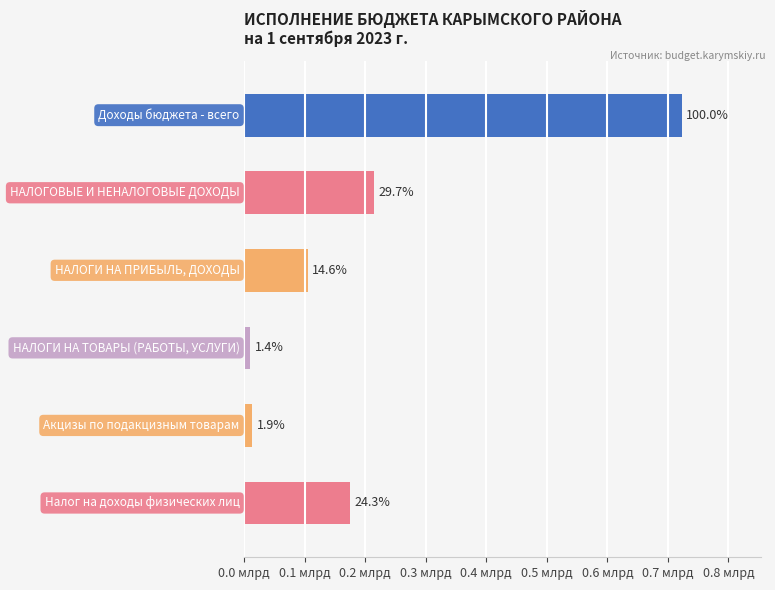

Does the chart contain any negative values?

No